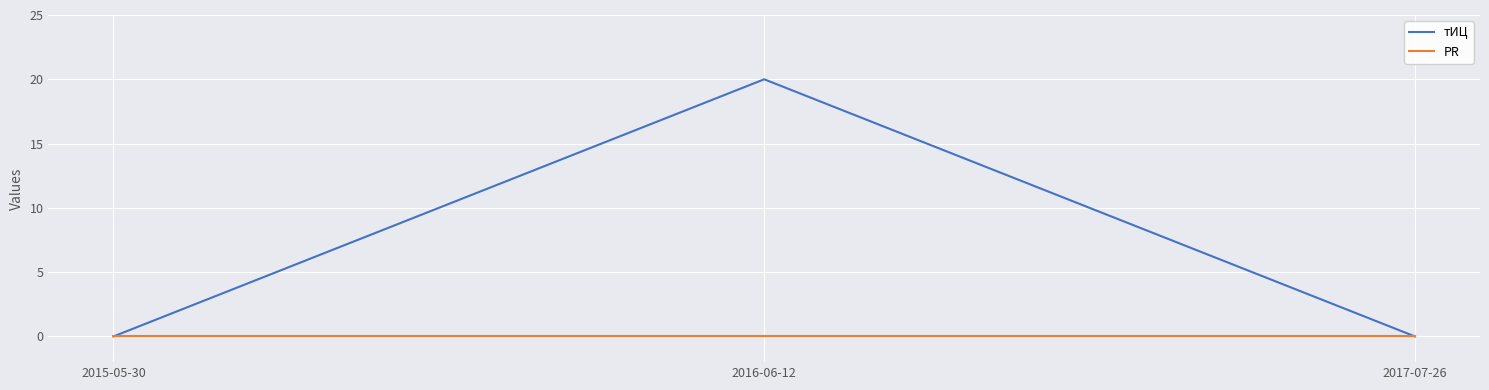

What is the greatest value displayed?

20